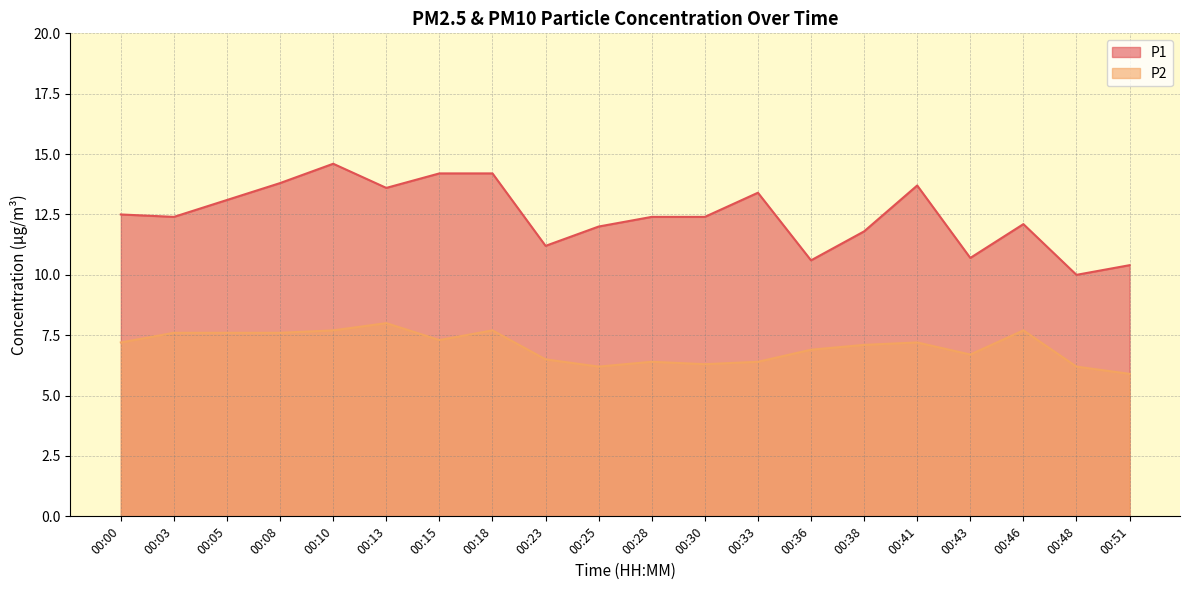

Does the chart display data point markers on the line(s)?

No